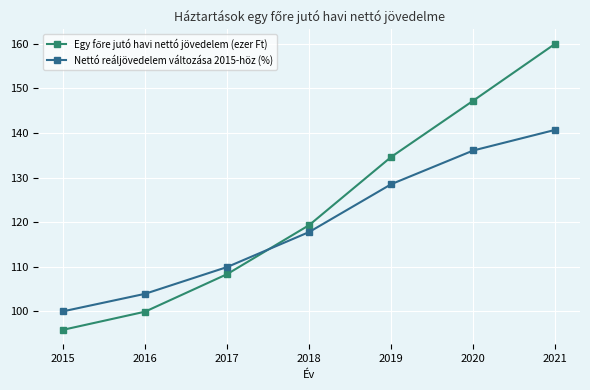

What value does the Nettó reáljövedelem változása 2015-höz (%) series have at 2015?

100.0